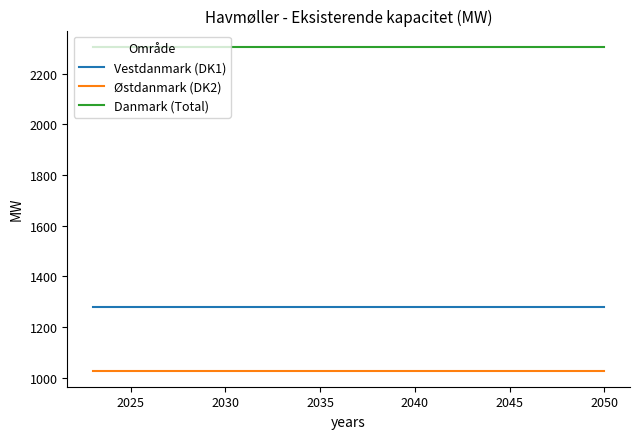

Reading left to right, transcribe all the data shown in this chart.

Vestdanmark (DK1): 1277.4	1277.4	1277.4	1277.4	1277.4	1277.4	1277.4	1277.4	1277.4	1277.4	1277.4	1277.4	1277.4	1277.4	1277.4	1277.4	1277.4	1277.4	1277.4	1277.4	1277.4	1277.4	1277.4	1277.4	1277.4	1277.4	1277.4	1277.4
Østdanmark (DK2): 1028.2	1028.2	1028.2	1028.2	1028.2	1028.2	1028.2	1028.2	1028.2	1028.2	1028.2	1028.2	1028.2	1028.2	1028.2	1028.2	1028.2	1028.2	1028.2	1028.2	1028.2	1028.2	1028.2	1028.2	1028.2	1028.2	1028.2	1028.2
Danmark (Total): 2305.6	2305.6	2305.6	2305.6	2305.6	2305.6	2305.6	2305.6	2305.6	2305.6	2305.6	2305.6	2305.6	2305.6	2305.6	2305.6	2305.6	2305.6	2305.6	2305.6	2305.6	2305.6	2305.6	2305.6	2305.6	2305.6	2305.6	2305.6